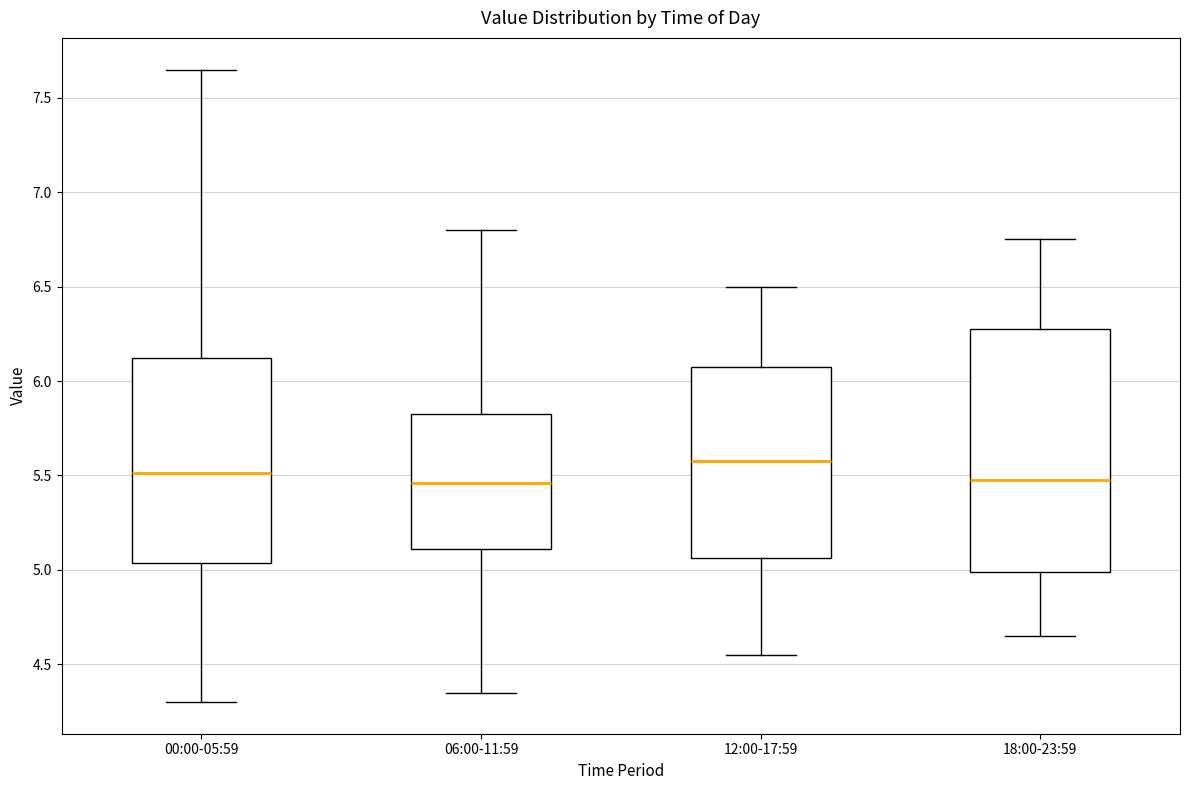

Where is the lower edge of the box for 12:00-17:59 on the y-axis? The values are not printed on the chart, so give them approximately, as read against the axis.

5.05